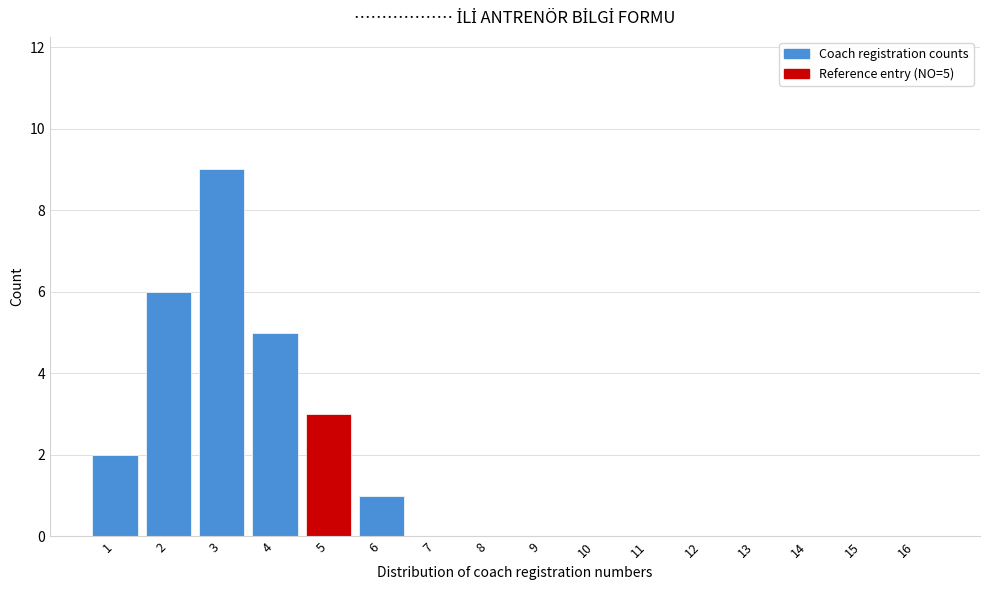

What is the sum of all values?

26